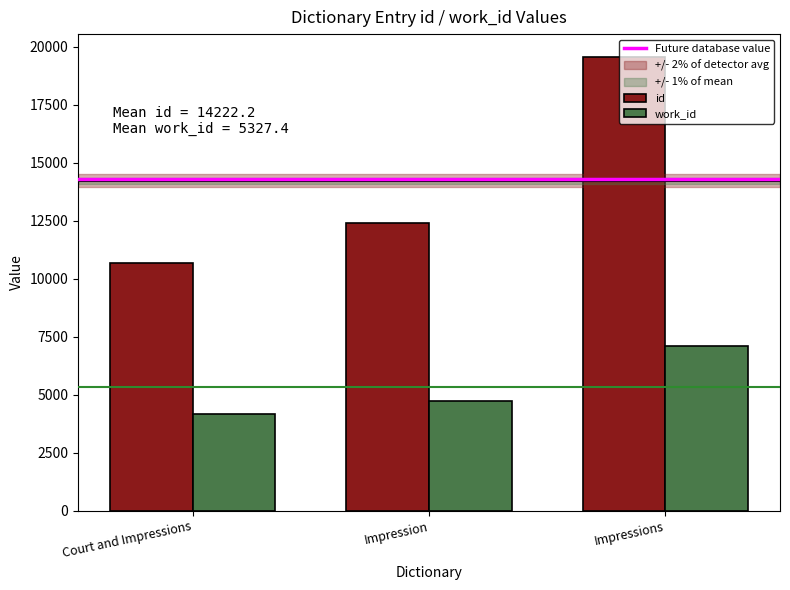

How many values in the id series exceed 12396?

2